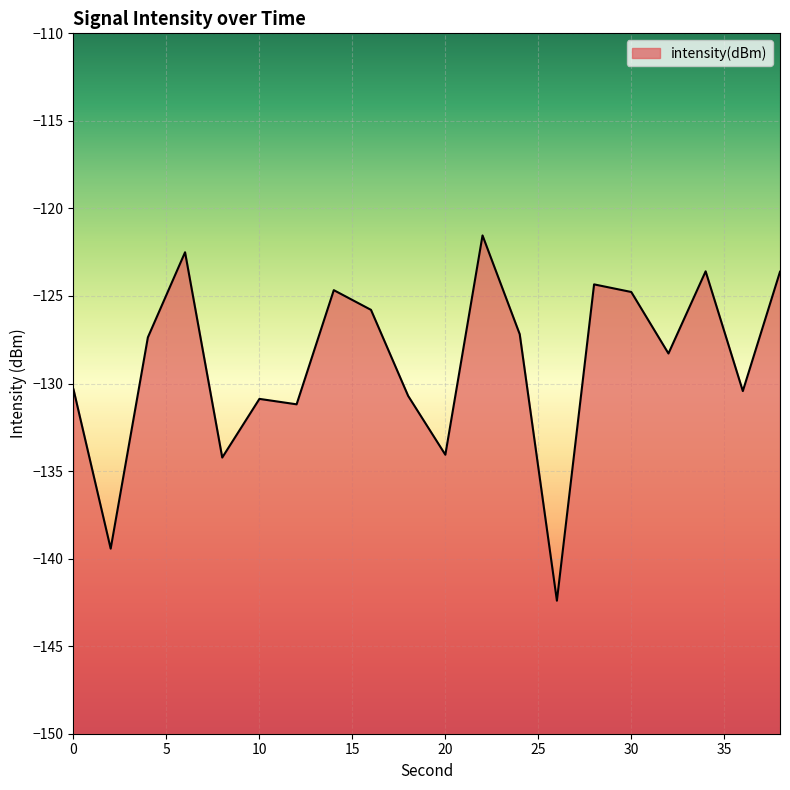

How many categories are shown in the chart?

20